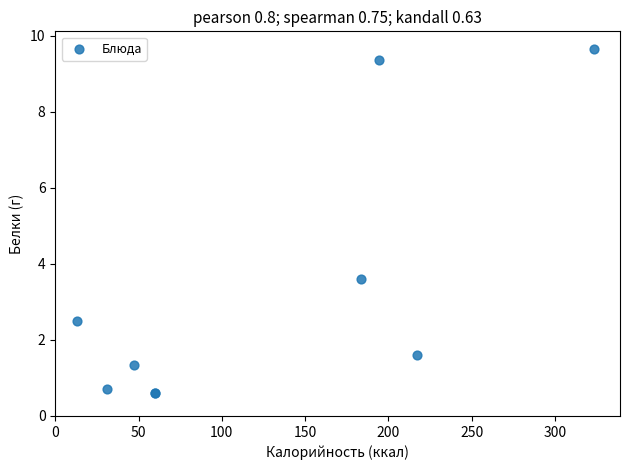

What Y value in the scatter plot is closest to 5?

3.6